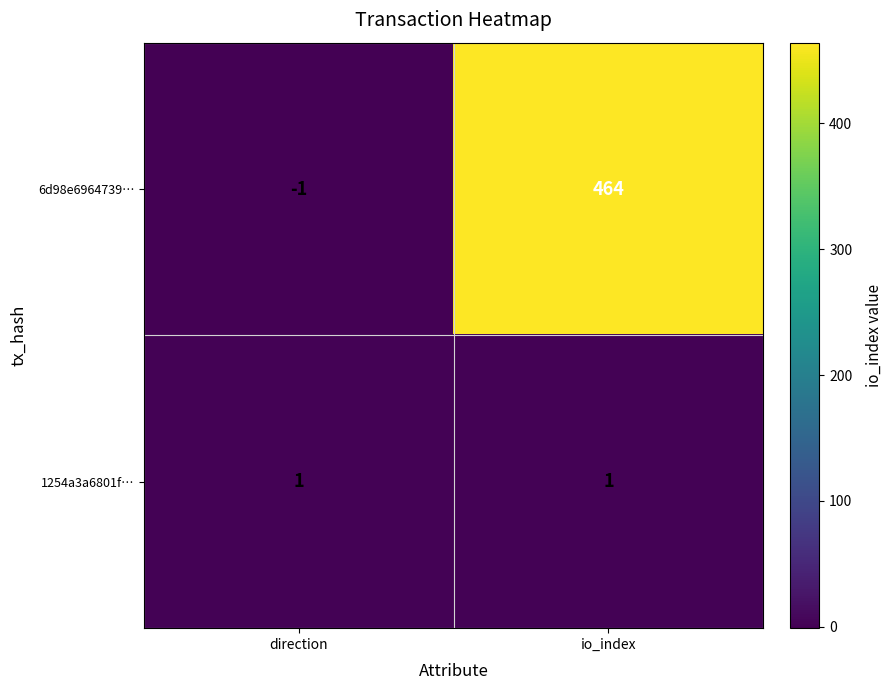

What is the sum of the 6d98e6964739… values at direction and io_index?

463